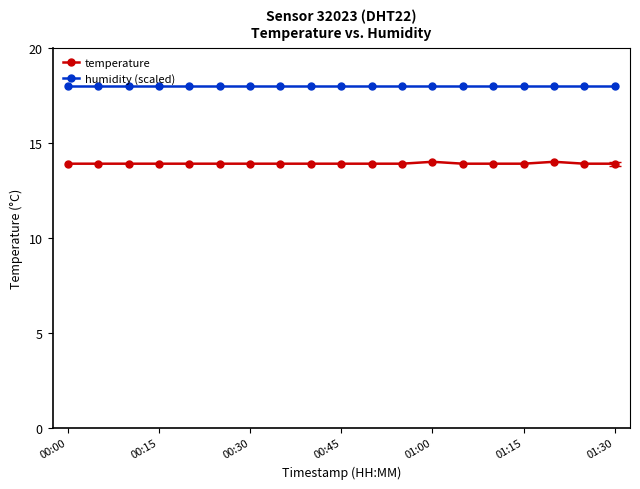

What are all the series names shown in the legend?

temperature, humidity (scaled)